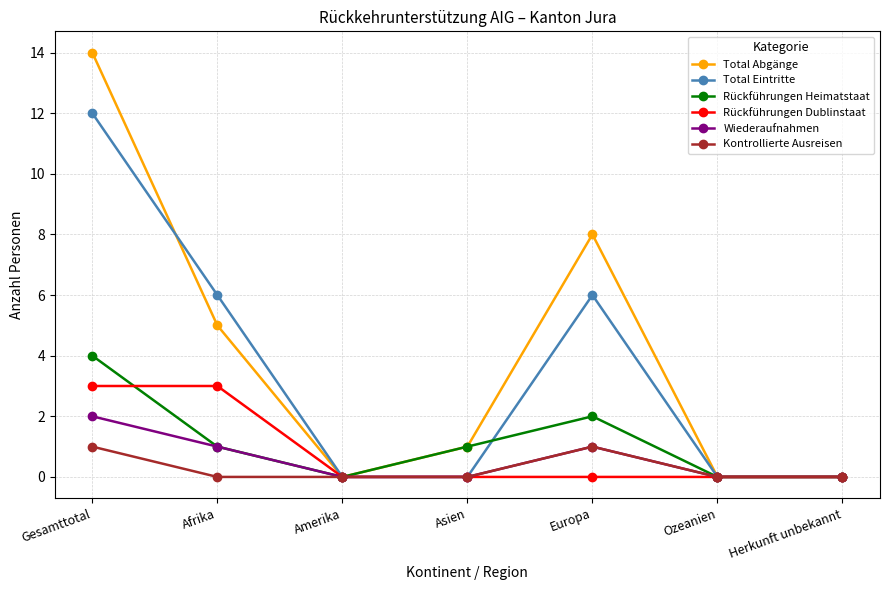

Is it true that Wiederaufnahmen equals 0 at Herkunft unbekannt?

True